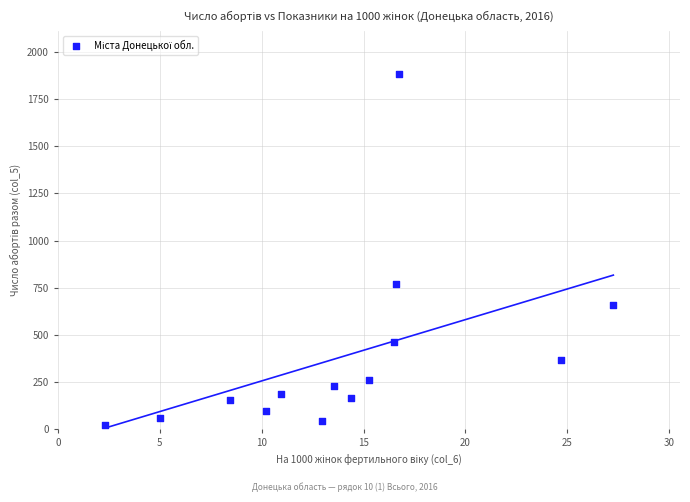

What is the range of Y values (max minus min)?

1864